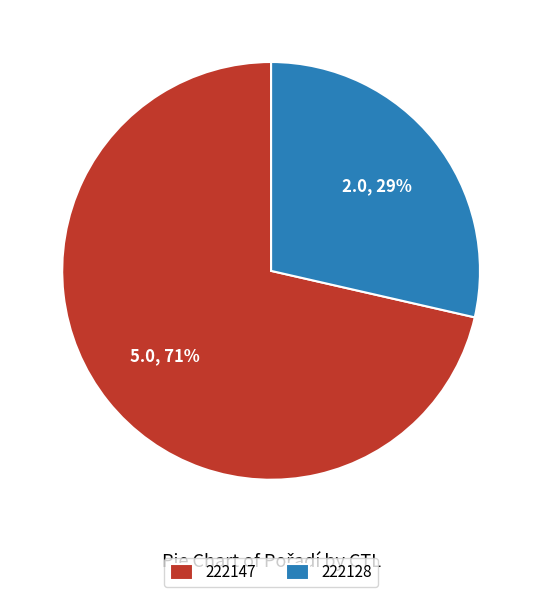

Is the sum of 222128 and 222147 greater than half?

Yes